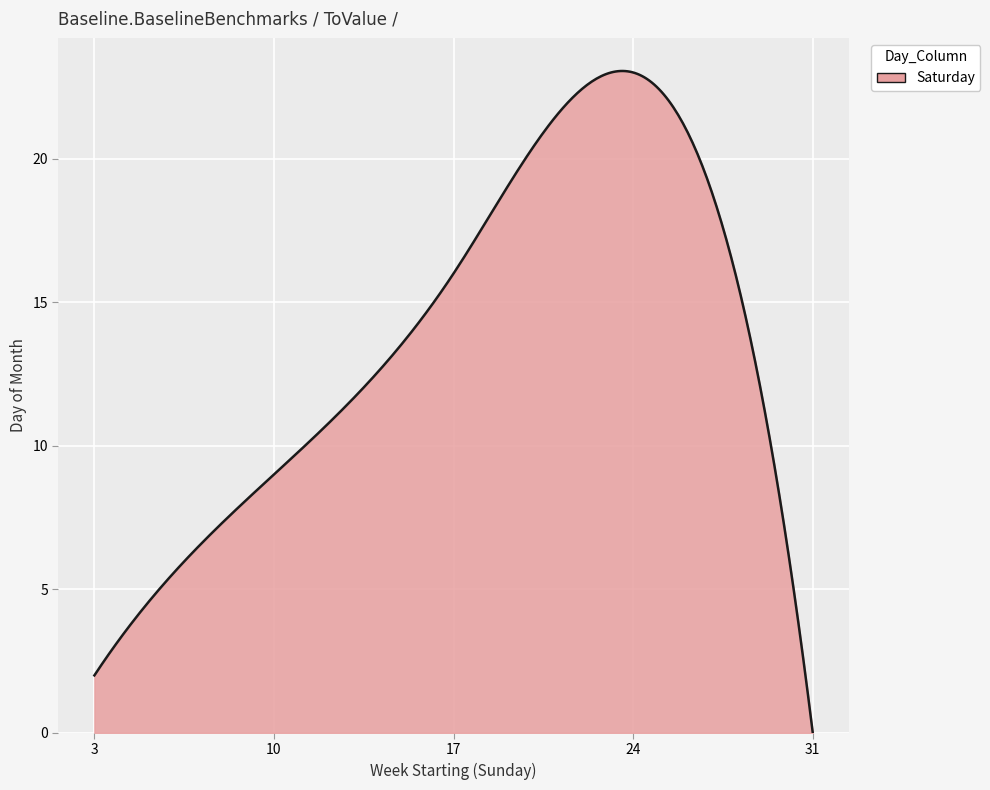

Count the number of categories in the chart.

300